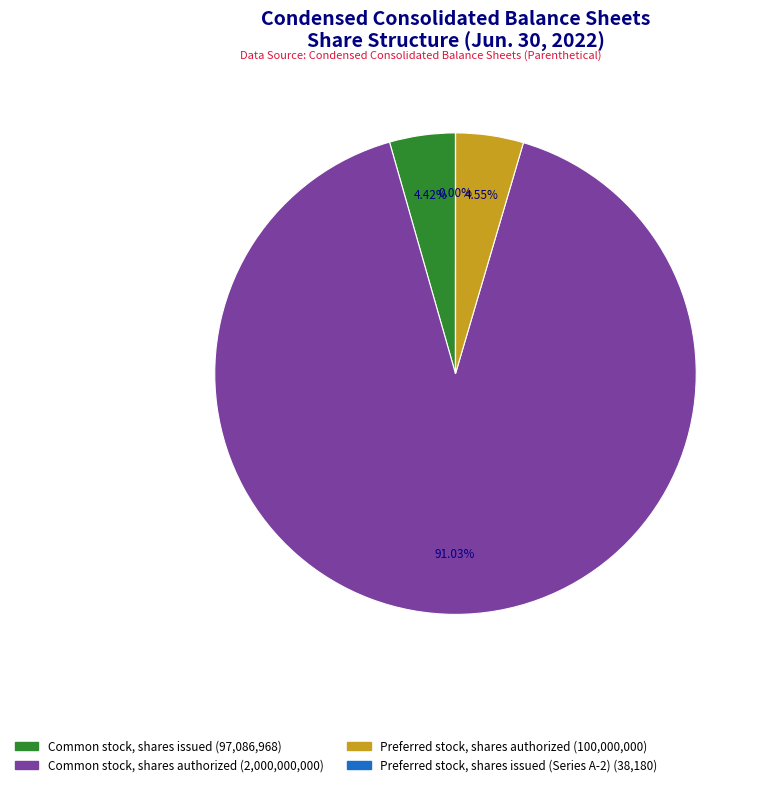

What is the ratio of the value at Preferred stock, shares authorized to the value at Common stock, shares issued?

1.0